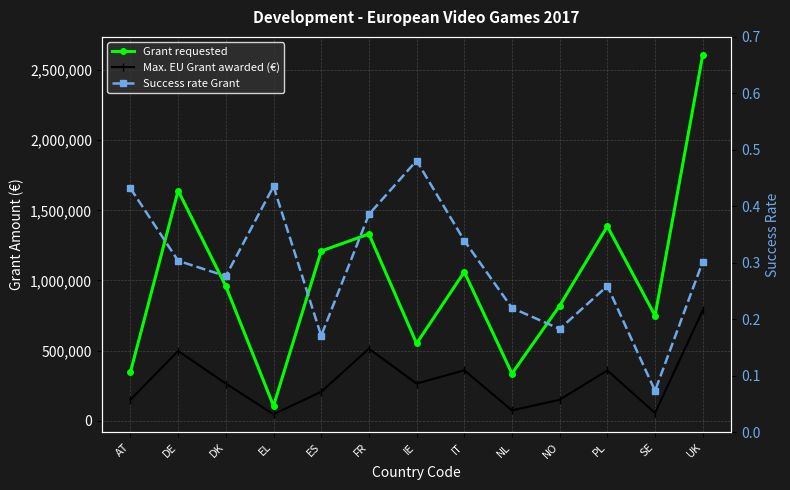

What is the approximate value of Grant requested at IT?

1060813.0